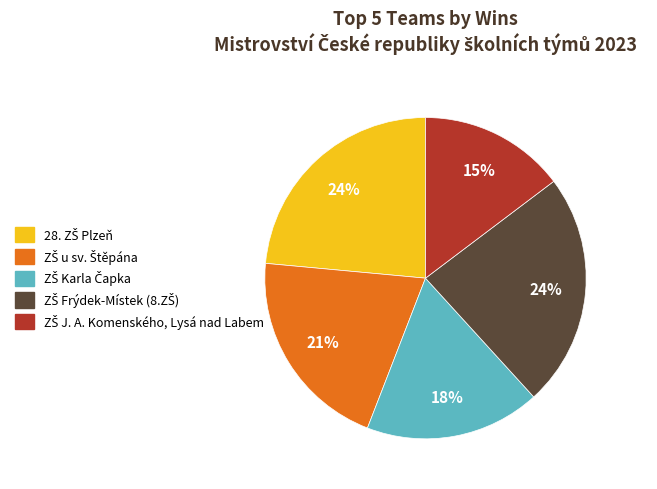

How many segments does this pie chart have?

5